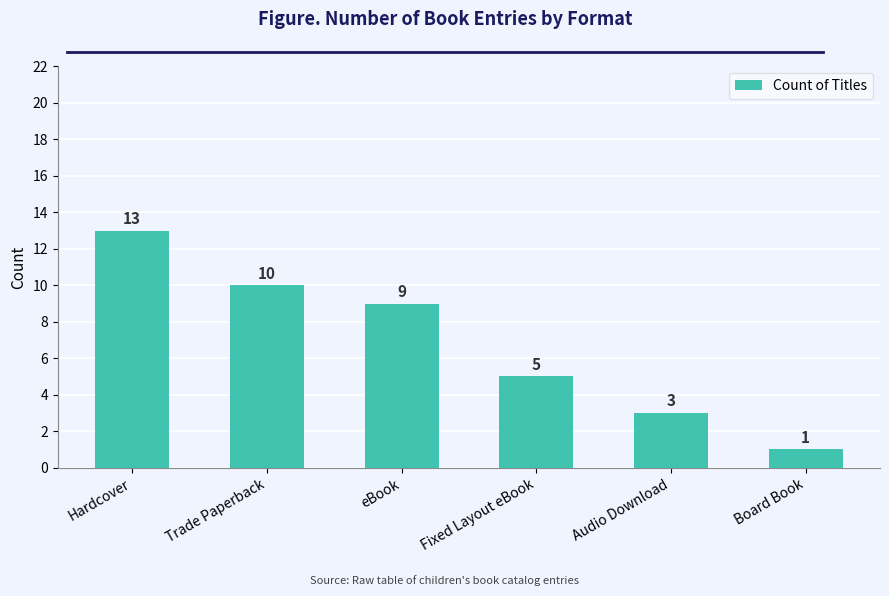

Which category has the lowest value across all series?

Board Book